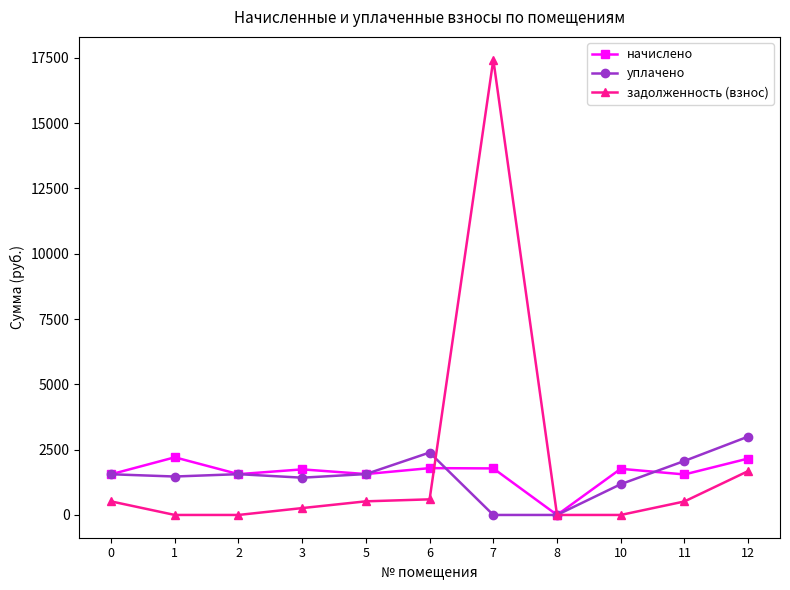

What is the difference between the highest and lowest values at 1?

2206.9